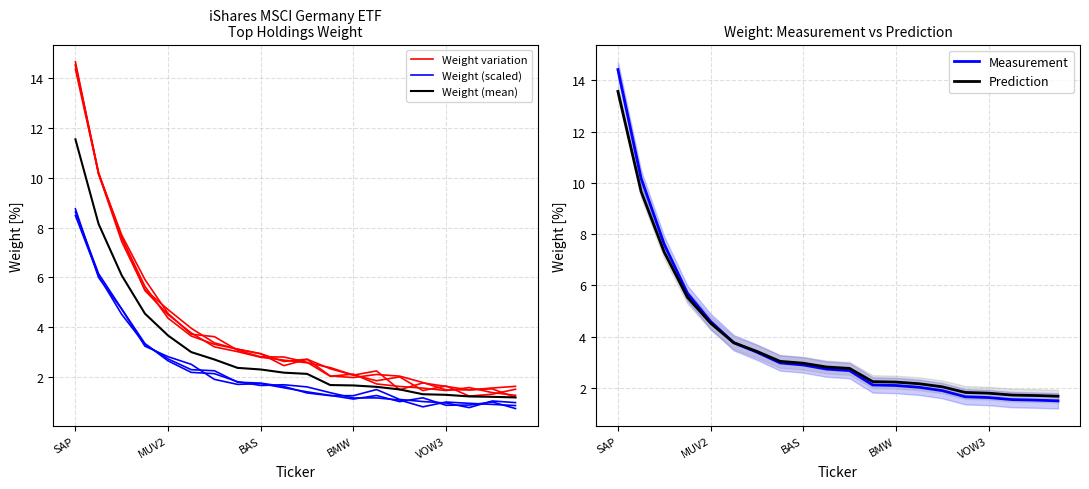

Is the value of Measurement at 18 greater than the value of Prediction at 11?

No